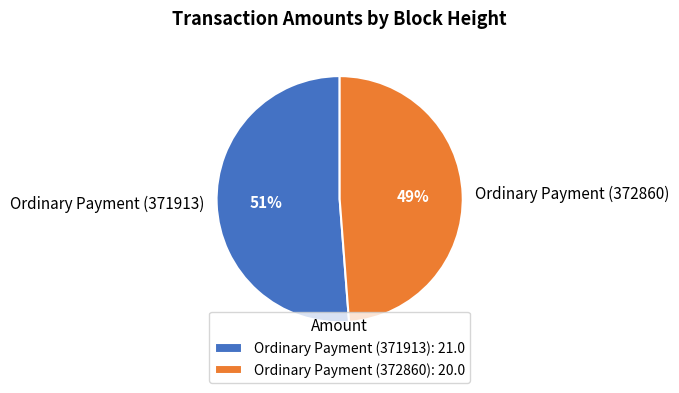

Count the number of slices in the pie.

2